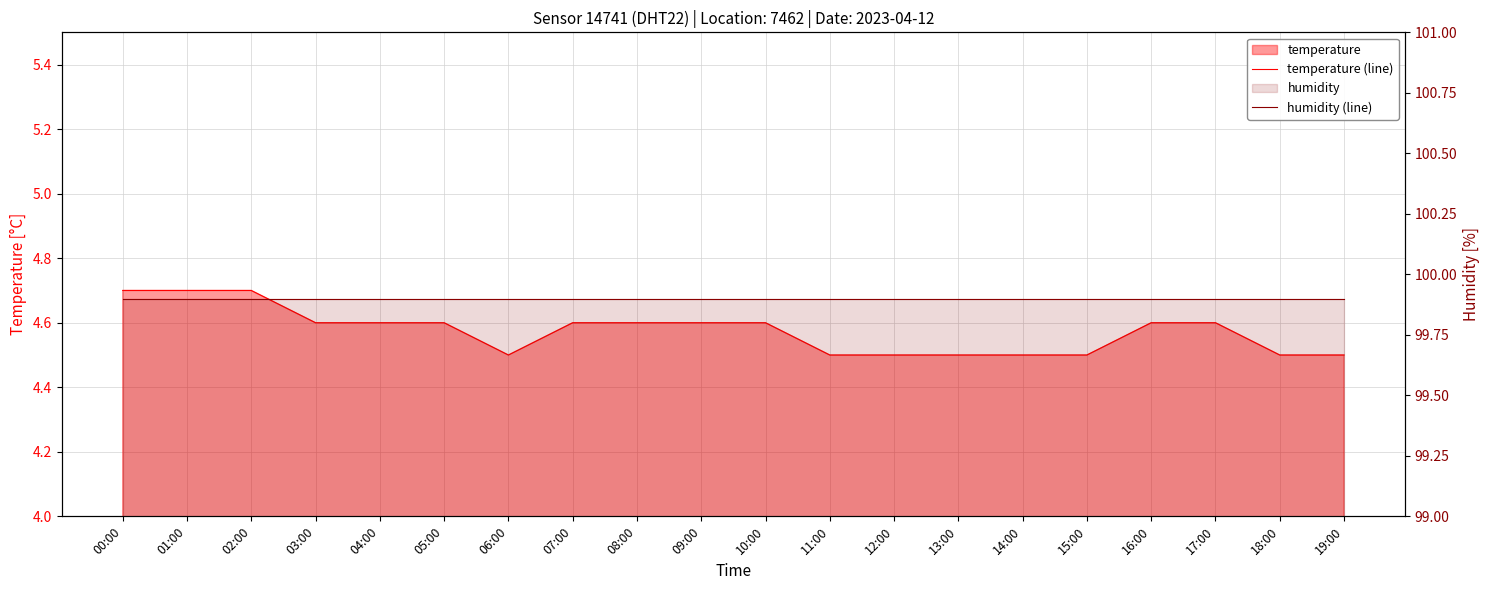

Count the temperature (line) values in the range 4 to 5.

20